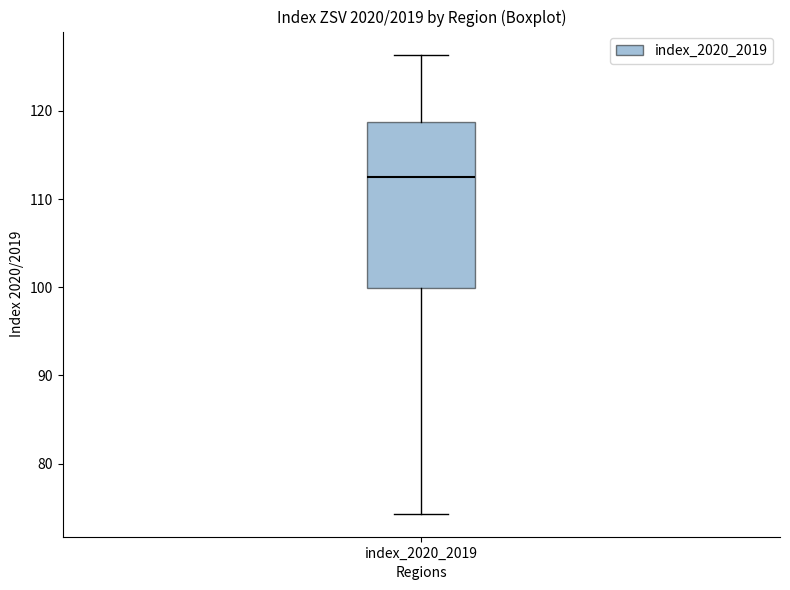

Where does the median line of the box for index_2020_2019 sit on the y-axis? The values are not printed on the chart, so give them approximately, as read against the axis.

112